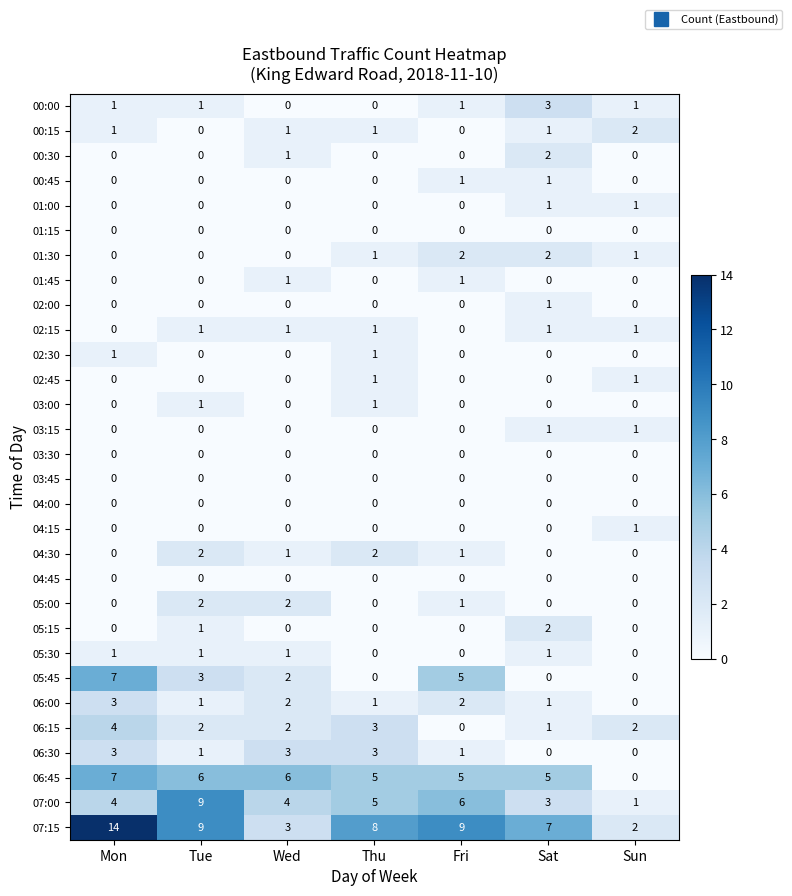

What is the spread (max minus min) of values at Sun?

2